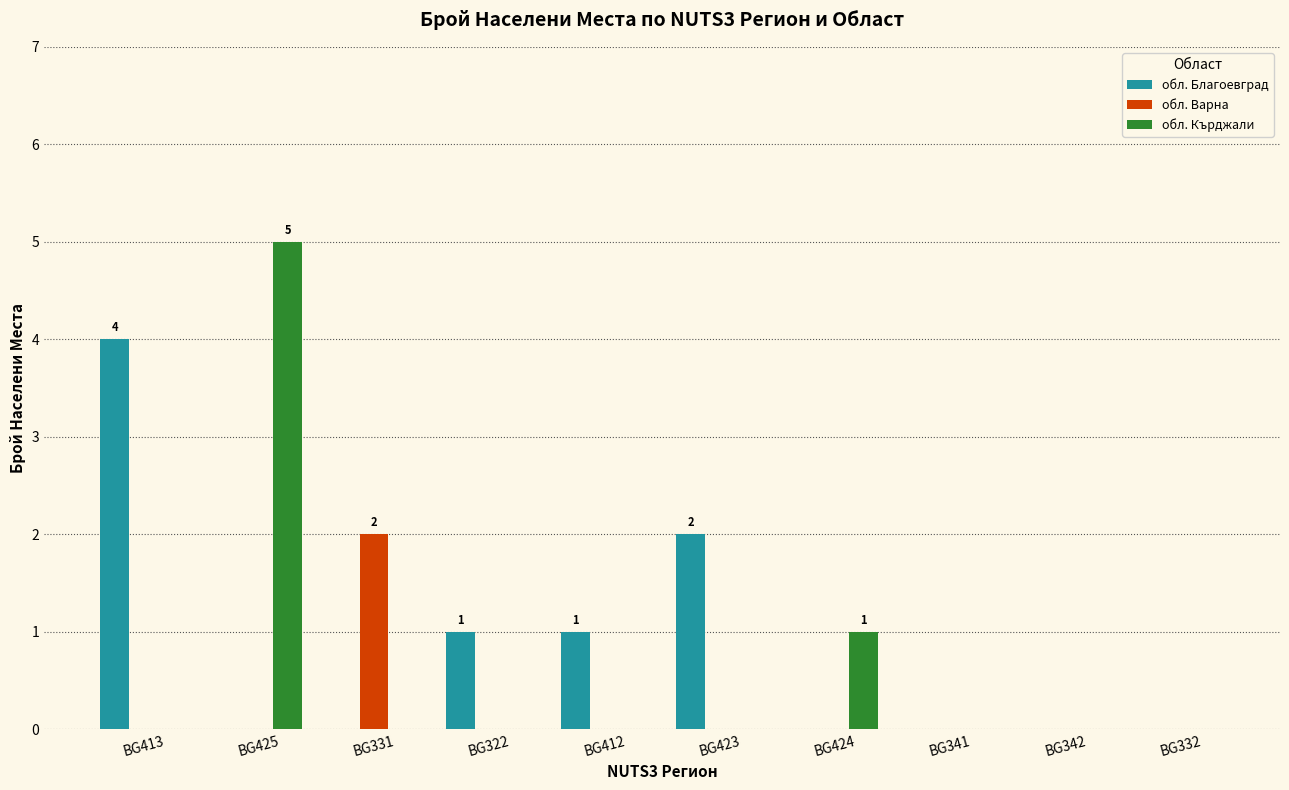

What is the total value across all series at BG425?

5